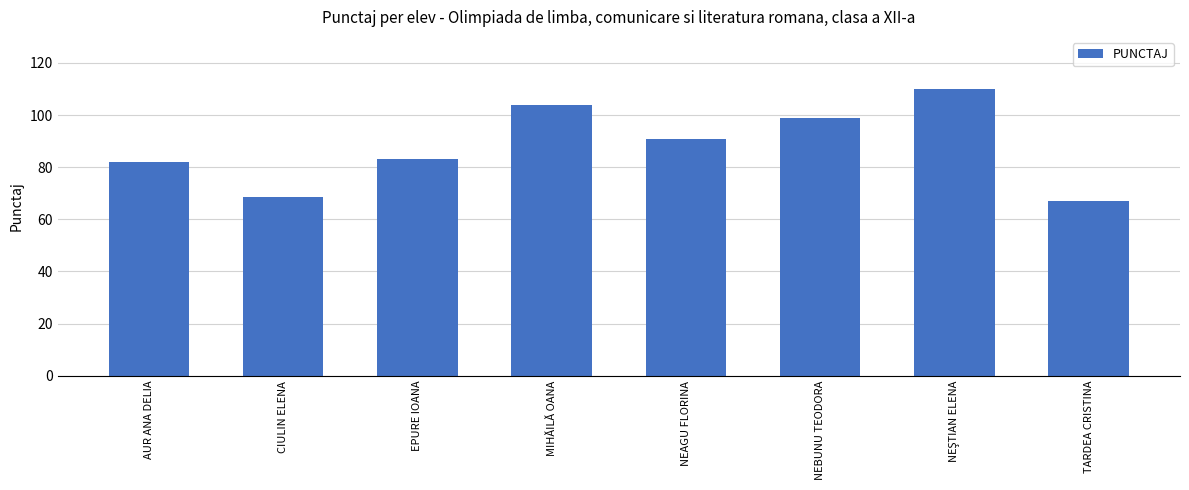

Which has a higher value, NEAGU FLORINA or CIULIN ELENA?

NEAGU FLORINA